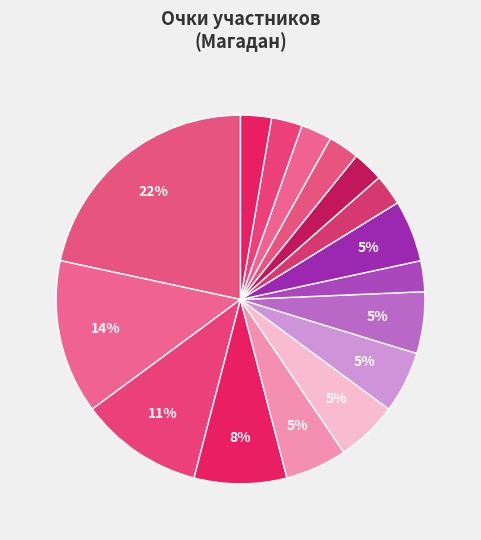

How many slices are in this pie chart?

16